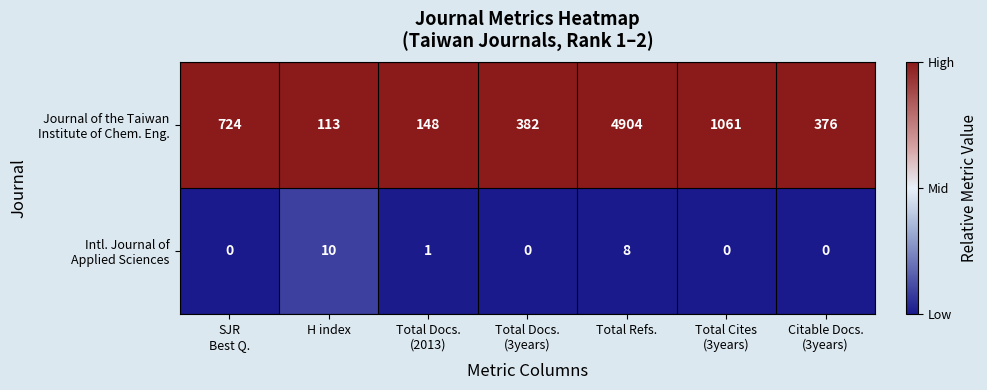

At how many categories does at least one series exceed 39?

7